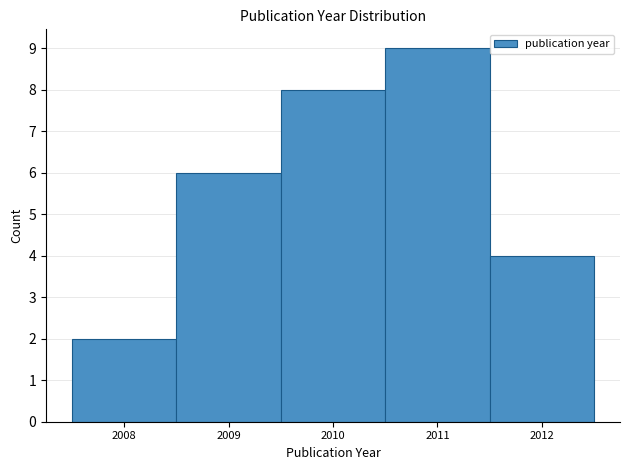

Reading left to right, transcribe this chart: for each bar, give the range it covers on the x-axis and its height. The values are not printed on the chart, so give them approximately, as read against the axis.

2007.5 to 2008.5: 2
2008.5 to 2009.5: 6
2009.5 to 2010.5: 8
2010.5 to 2011.5: 9
2011.5 to 2012.5: 4